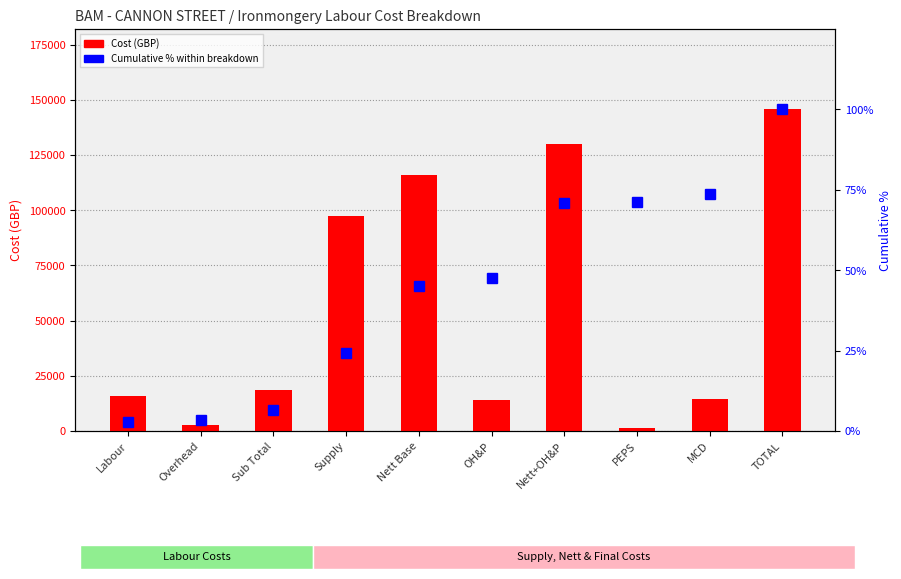

What is the difference between the Cumulative % values at PEPS and Nett+OH&P?

0.2